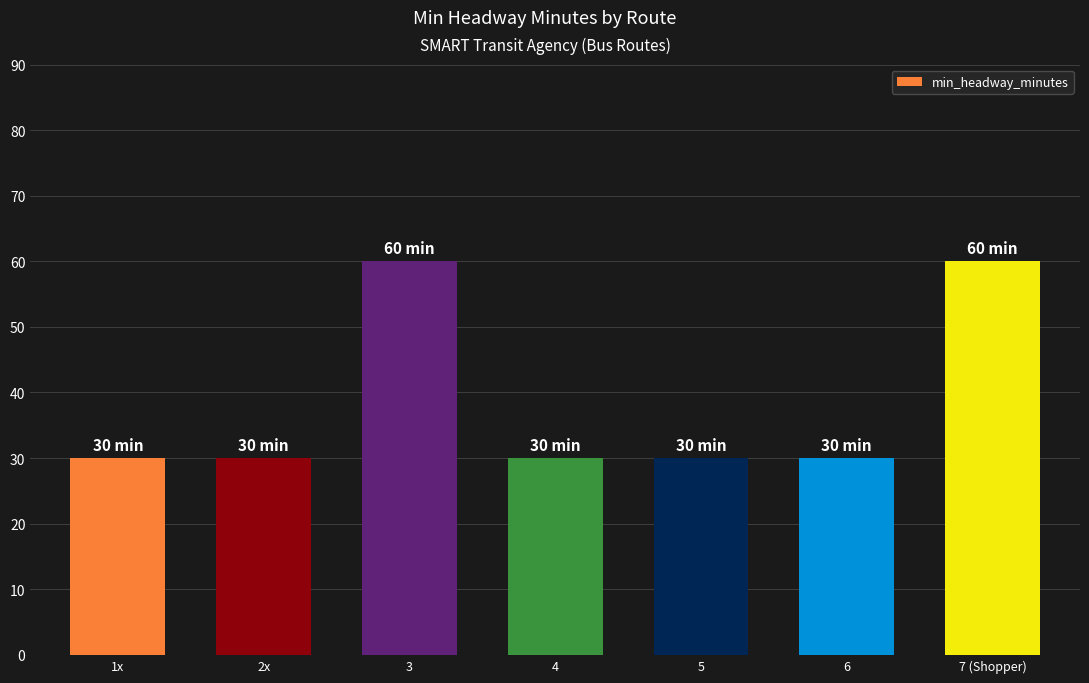

Reading left to right, list all the values displayed in this chart.

1x=30	2x=30	3=60	4=30	5=30	6=30	7 (Shopper)=60